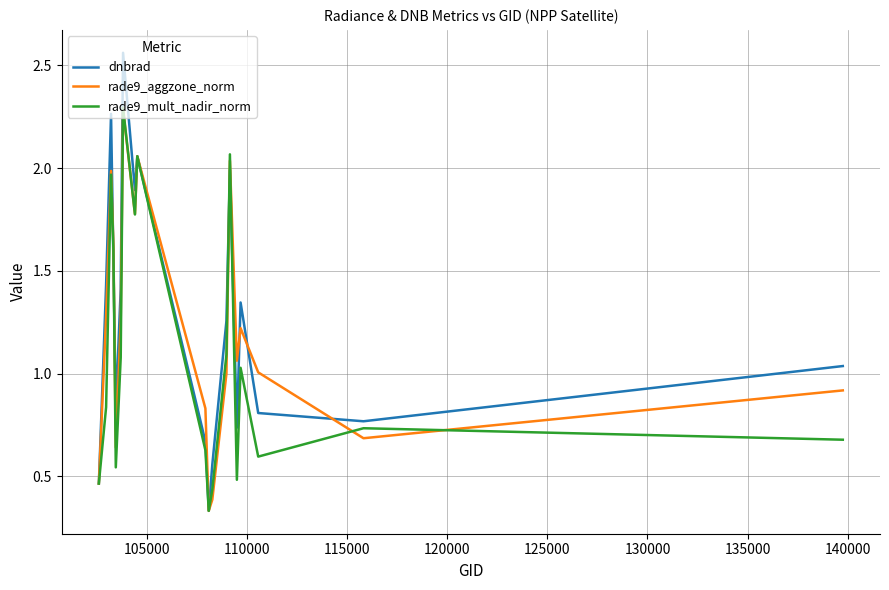

What are all the series names shown in the legend?

dnbrad, rade9_aggzone_norm, rade9_mult_nadir_norm